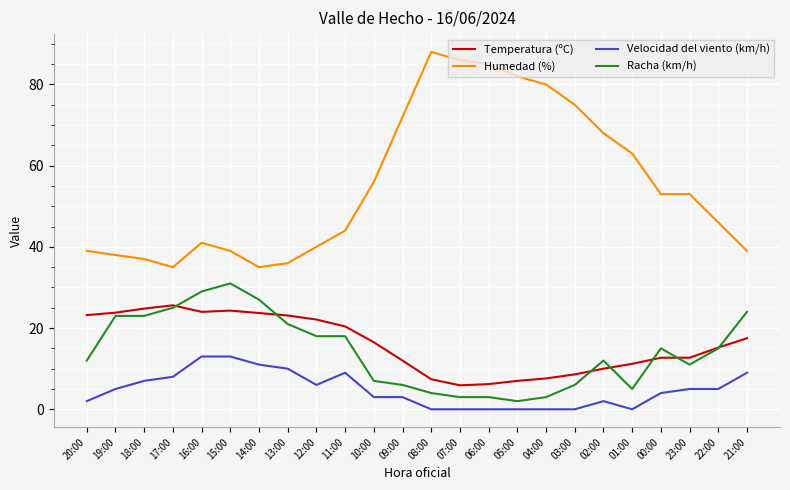

What is the sum of the Humedad (%) values at 05:00 and 20:00?

121.0